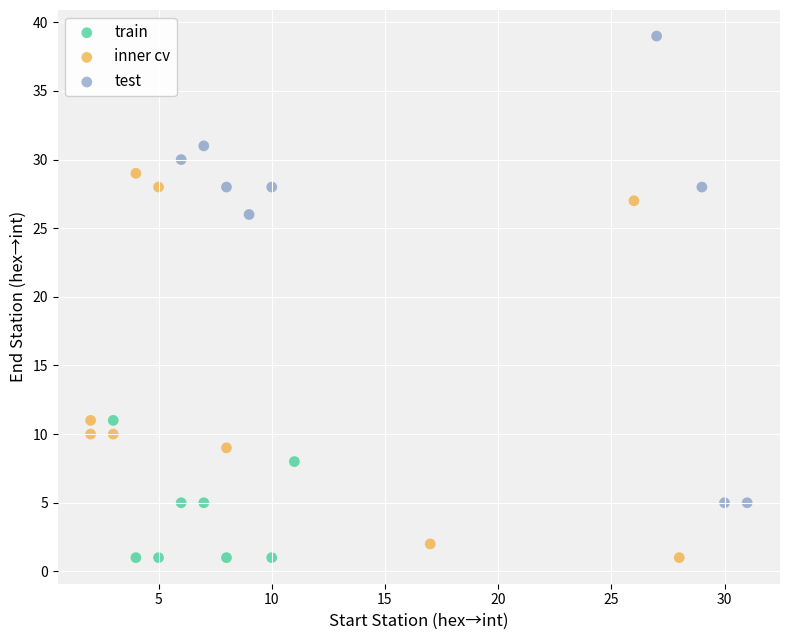

Which series contains the highest Y value?

test